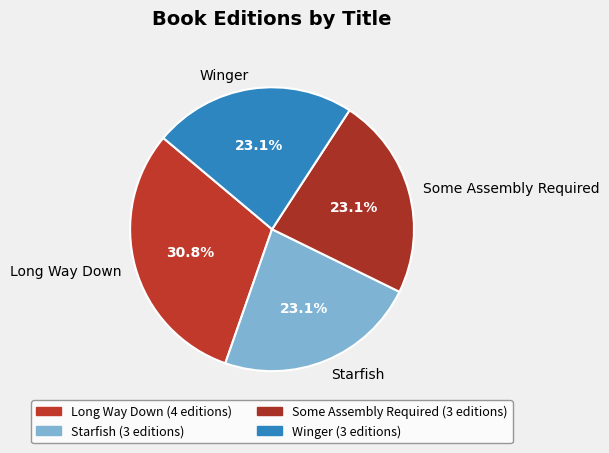

Which slice is the largest?

Long Way Down